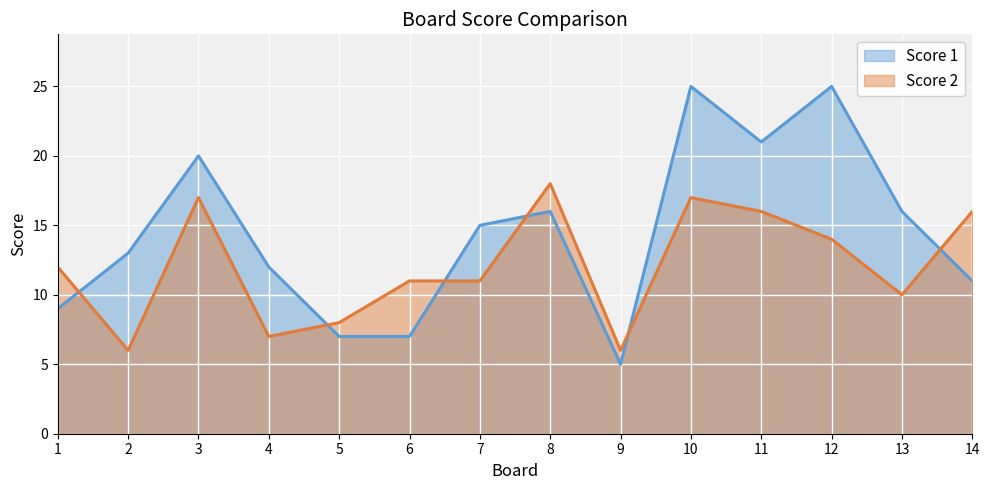

How many data points in Score 1 are less than 15?

7